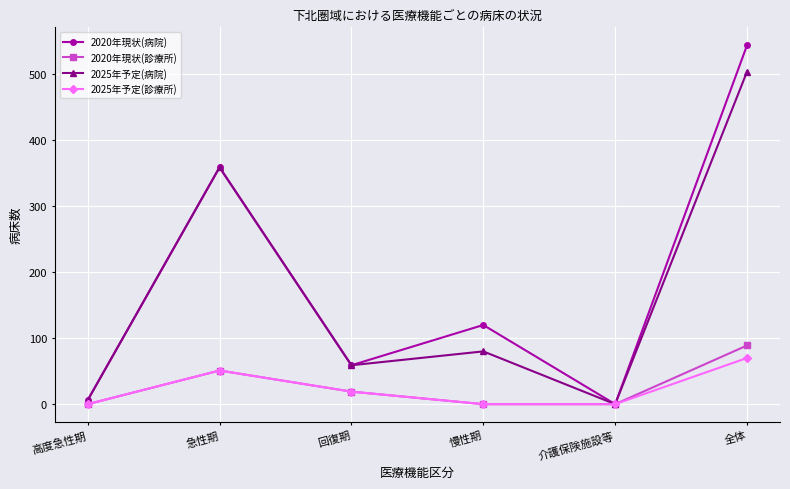

The 2020年現状(病院) series shows 214 at 介護保険施設等. True or false?

False